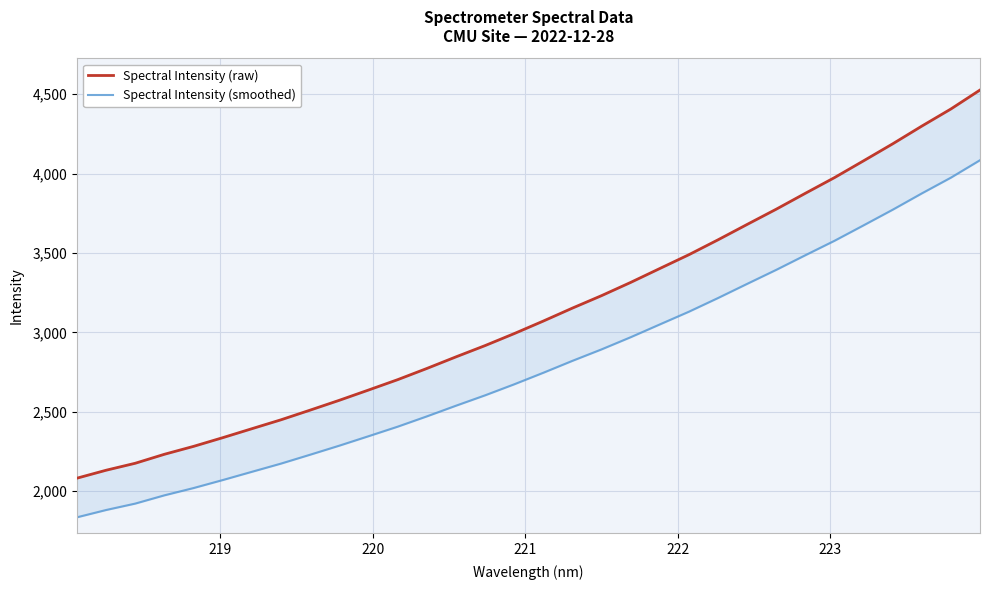

Is the value of Spectral Intensity (raw) at 30 greater than the value of Spectral Intensity (smoothed) at 17?

Yes